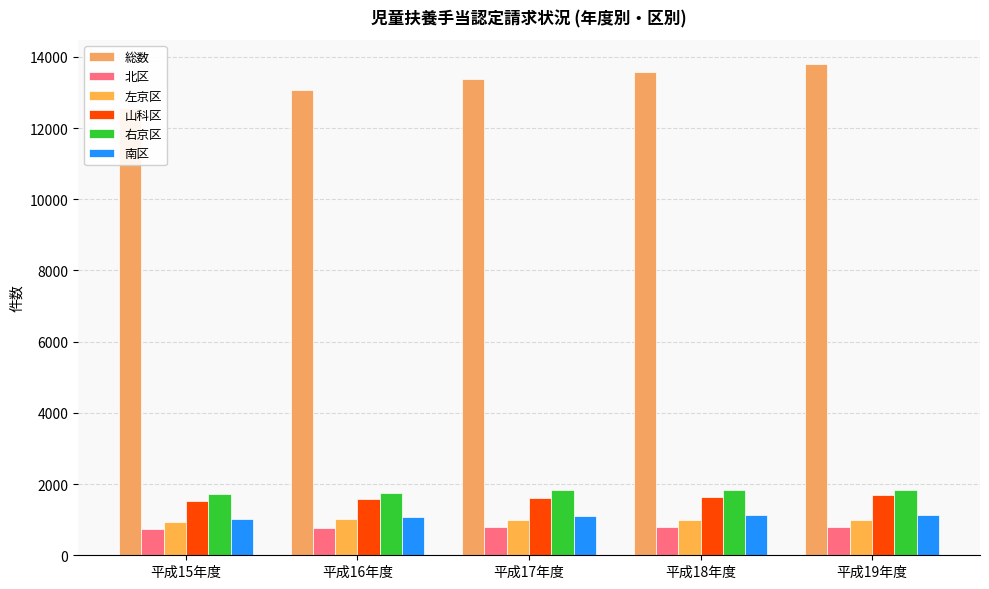

Which series has the largest total across all categories?

総数